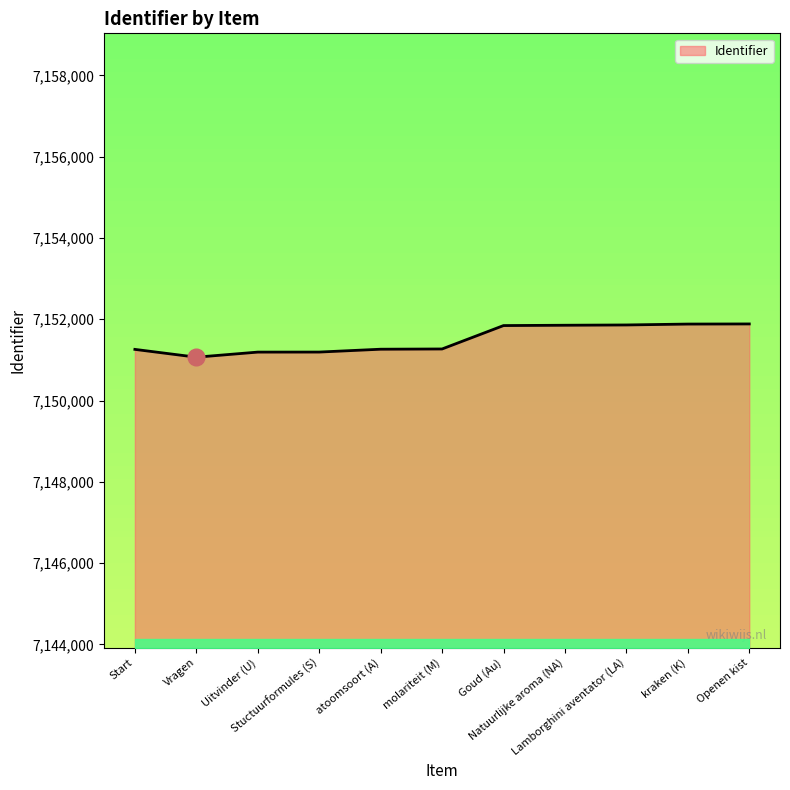

What is the smallest value displayed?

7151067